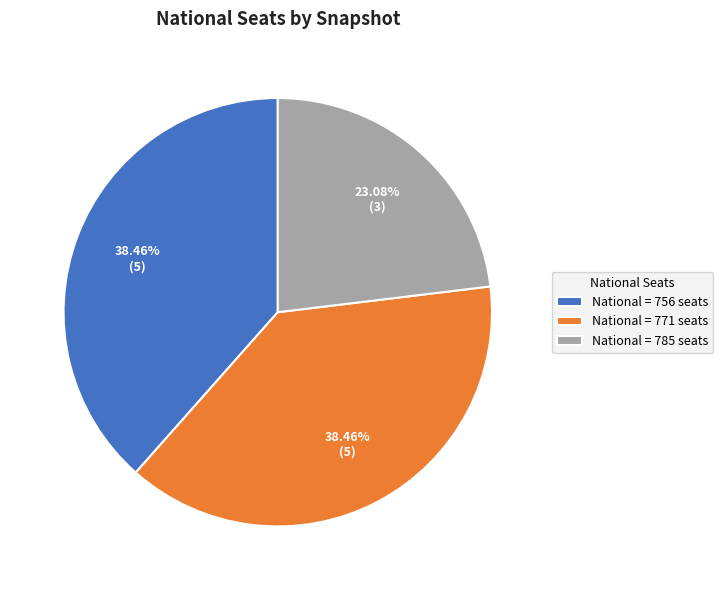

Between National = 785 seats and National = 756 seats, which is larger?

National = 756 seats